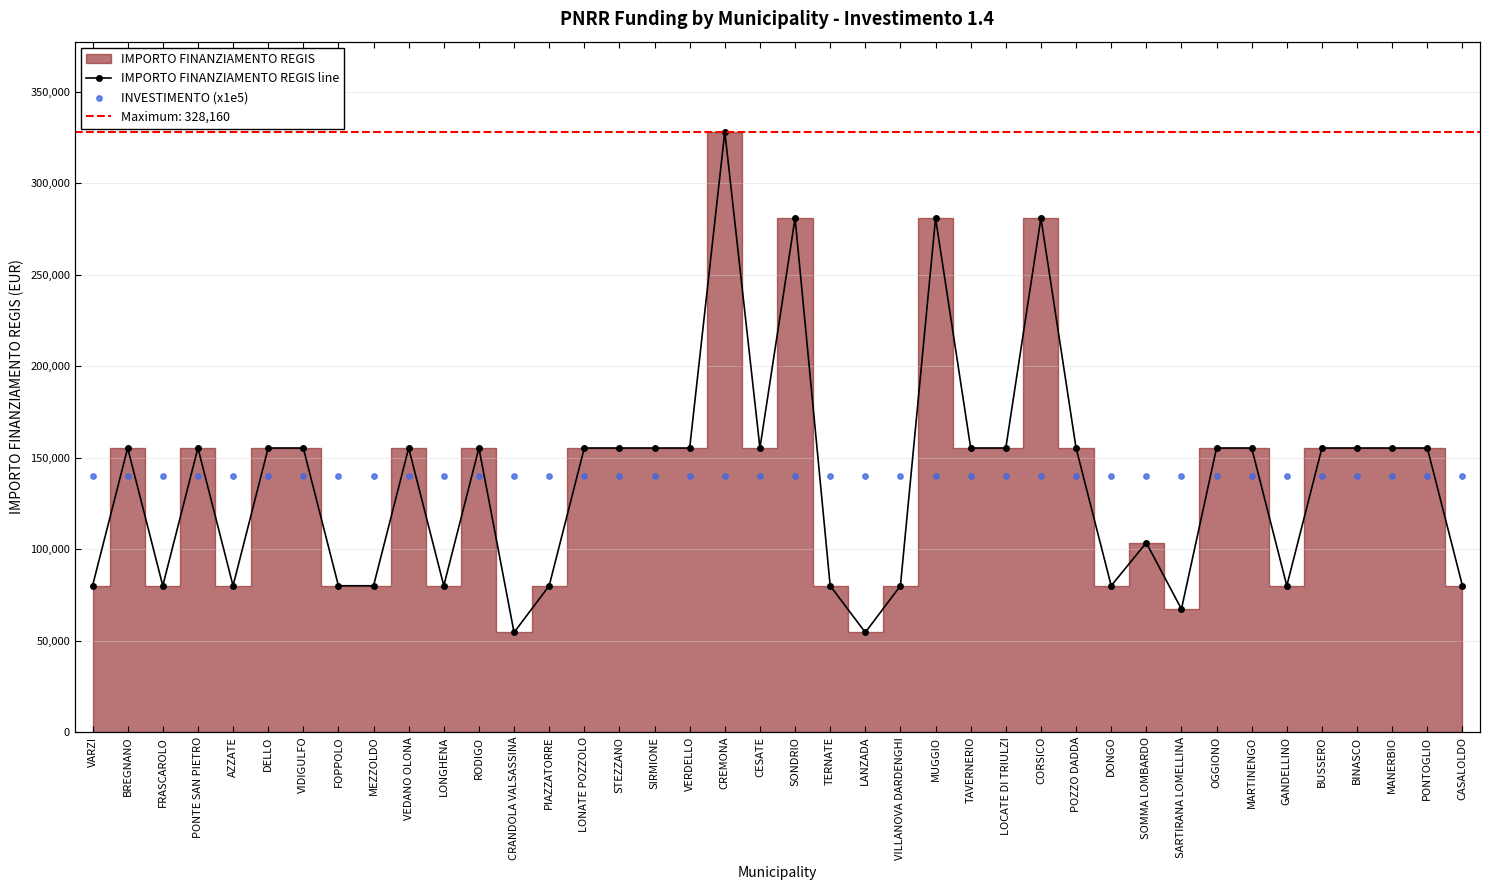

At which category is the sum across all series the highest?

CREMONA